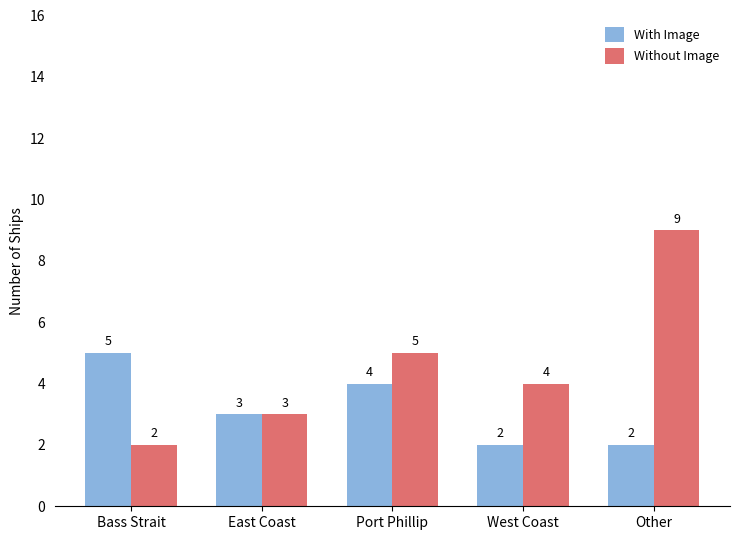

What is the label of the 2nd bar from the left?

East Coast